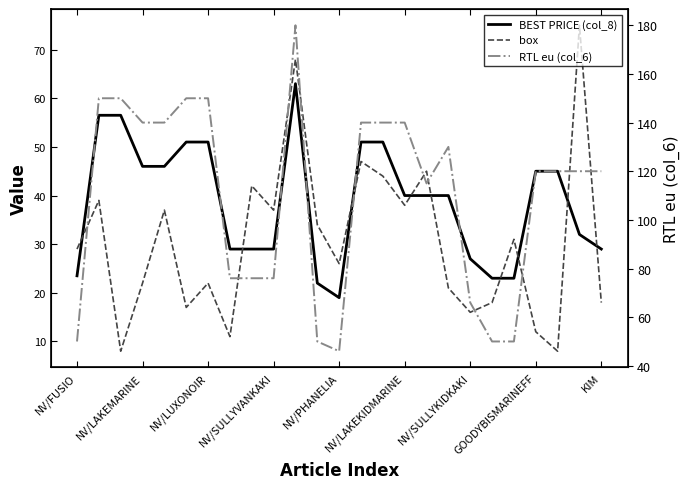

The box series shows 16.0 at NV/SULLYKIDKAKI. True or false?

True